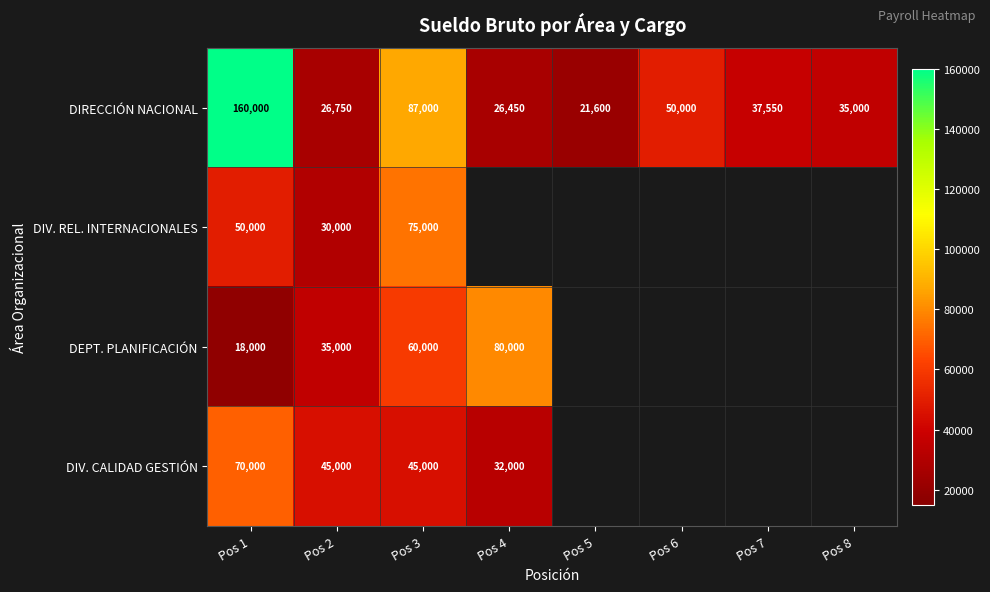

True or false: DIV. REL. INTERNACIONALES has a value of 30000 at Pos 2.

True